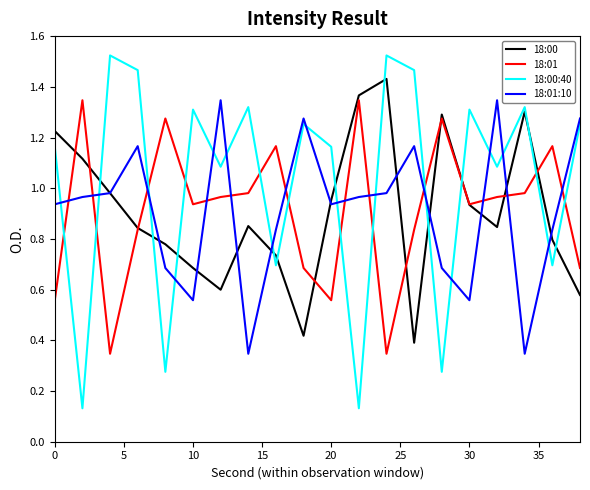

How many times do 18:01:10 and 18:01 cross each other?

12